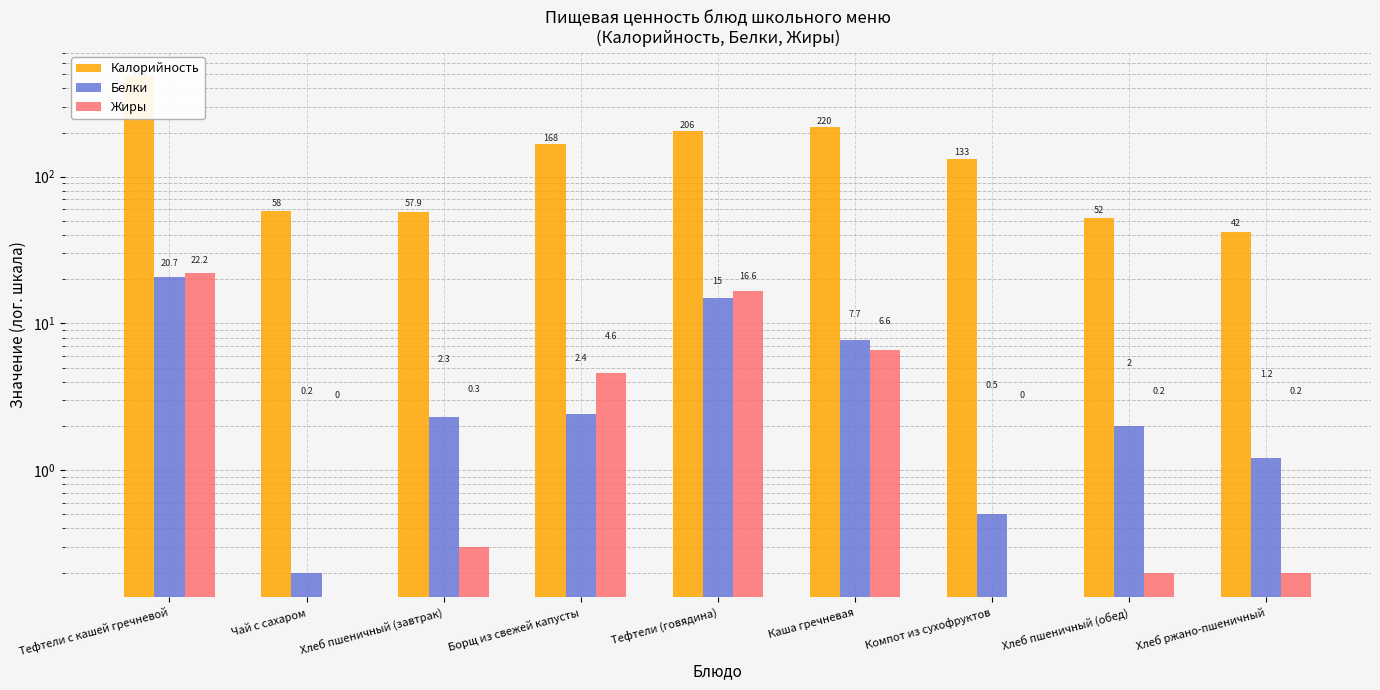

What is the approximate value of Калорийность at Хлеб пшеничный (завтрак)?

57.9